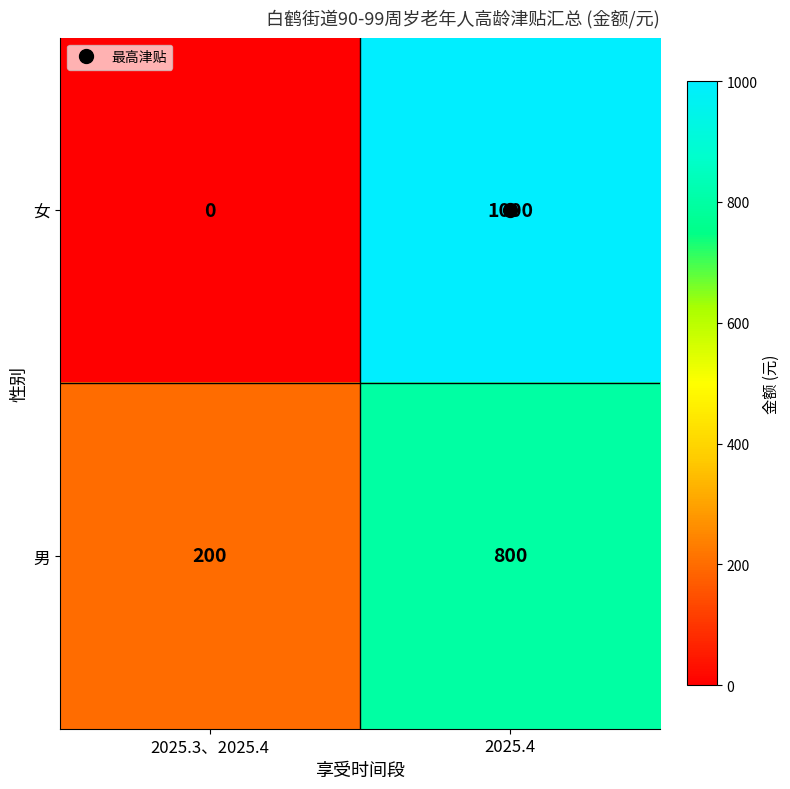

At which category is the sum across all series the highest?

2025.4